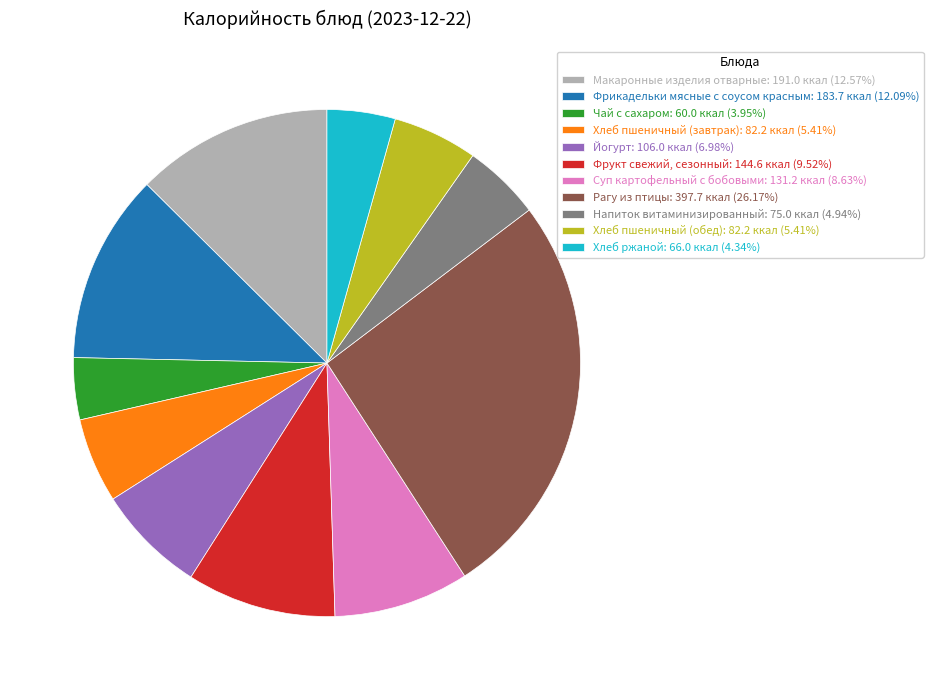

Does Чай с сахаром: 60.0 ккал (3.95%) account for over 50% of the chart?

No